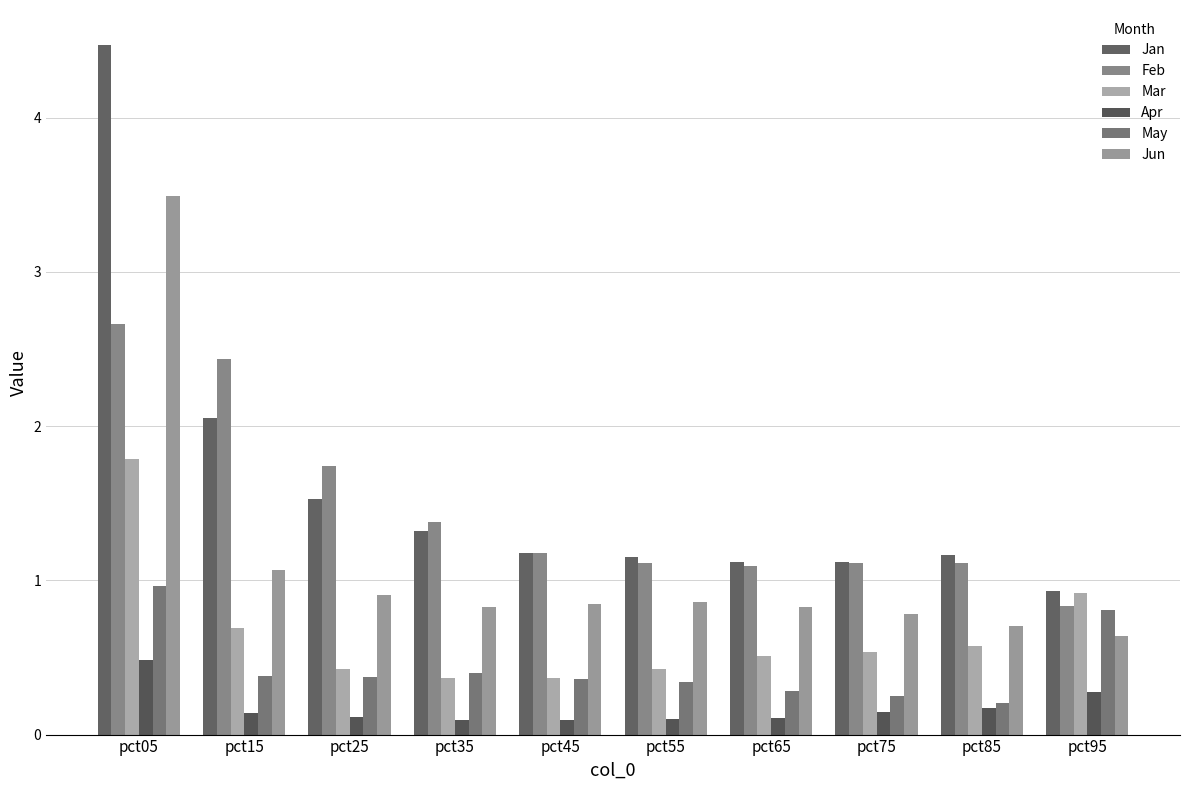

Are the bars grouped side by side (vs. stacked)?

Yes